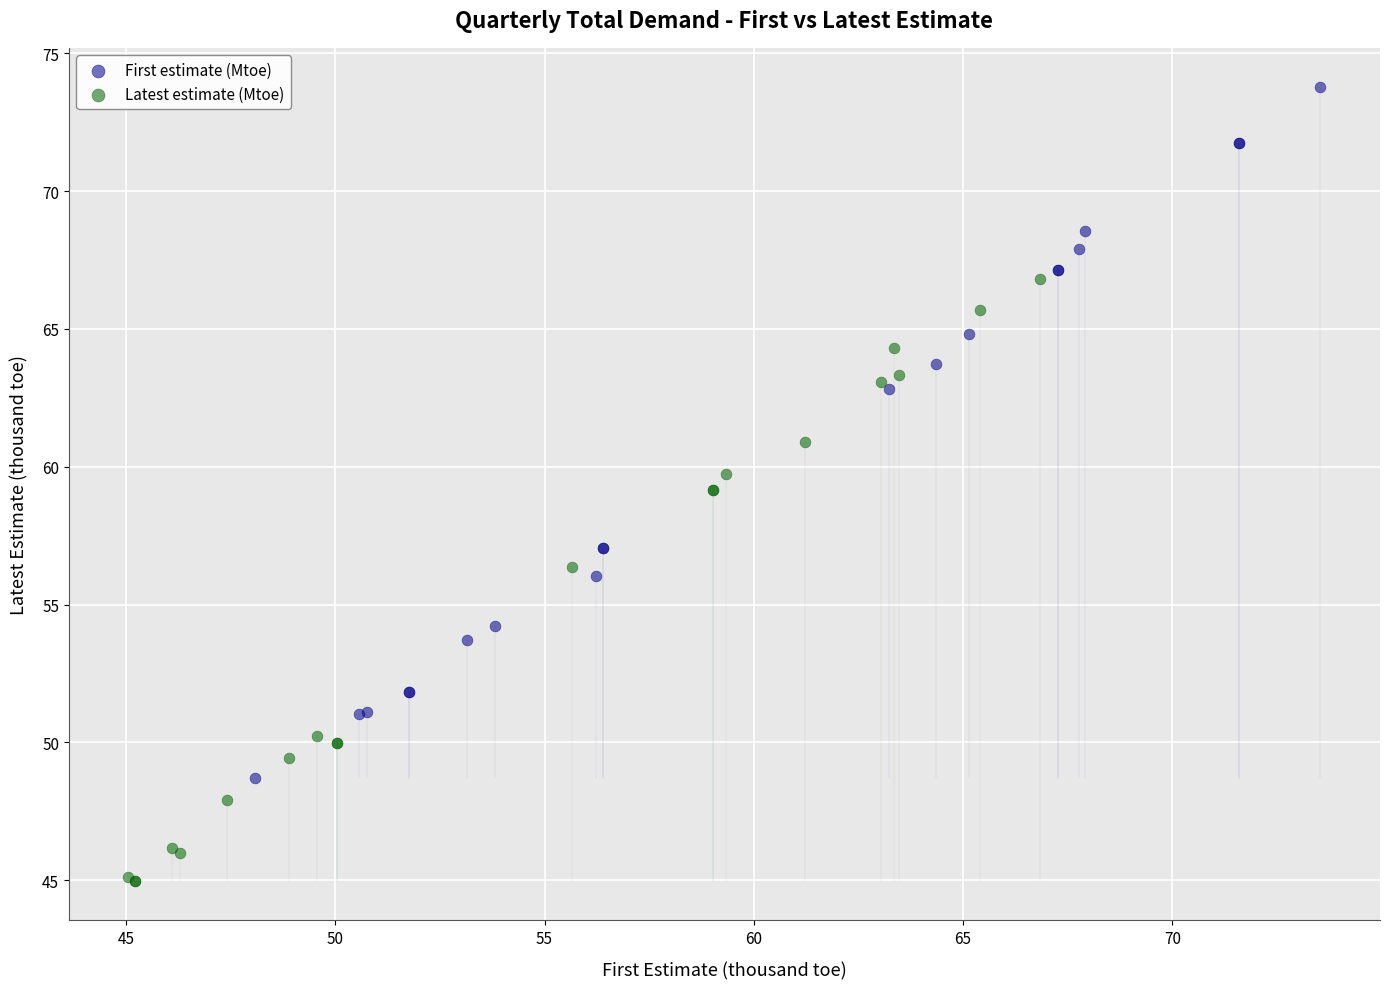

Which series has the widest spread of Y values?

First estimate (Mtoe)